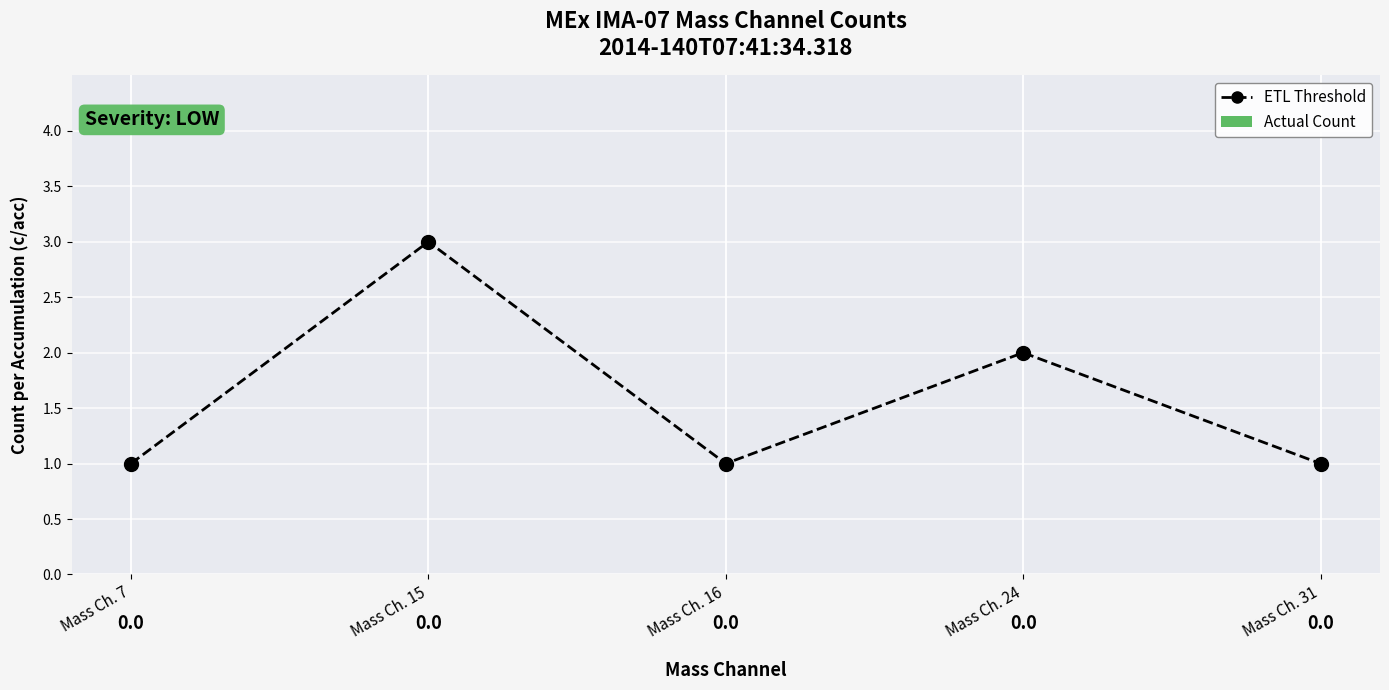

How many points are higher than both their immediate neighbors (excluding endpoints)?

2